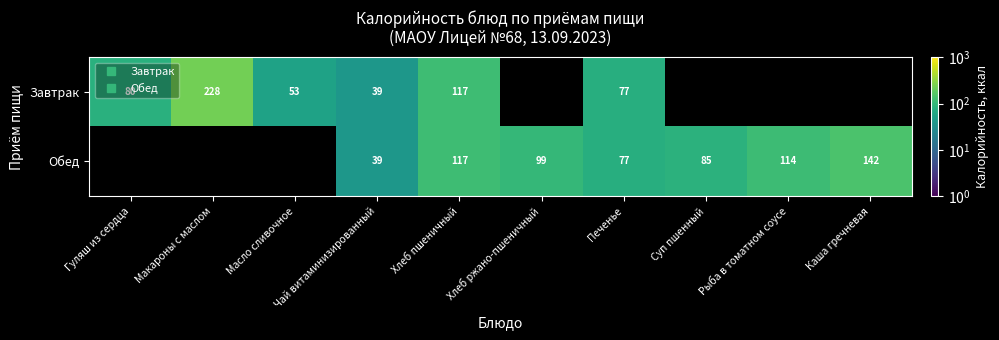

At Чай витаминизированный, list the series in order from largest to smallest.

Завтрак, Обед